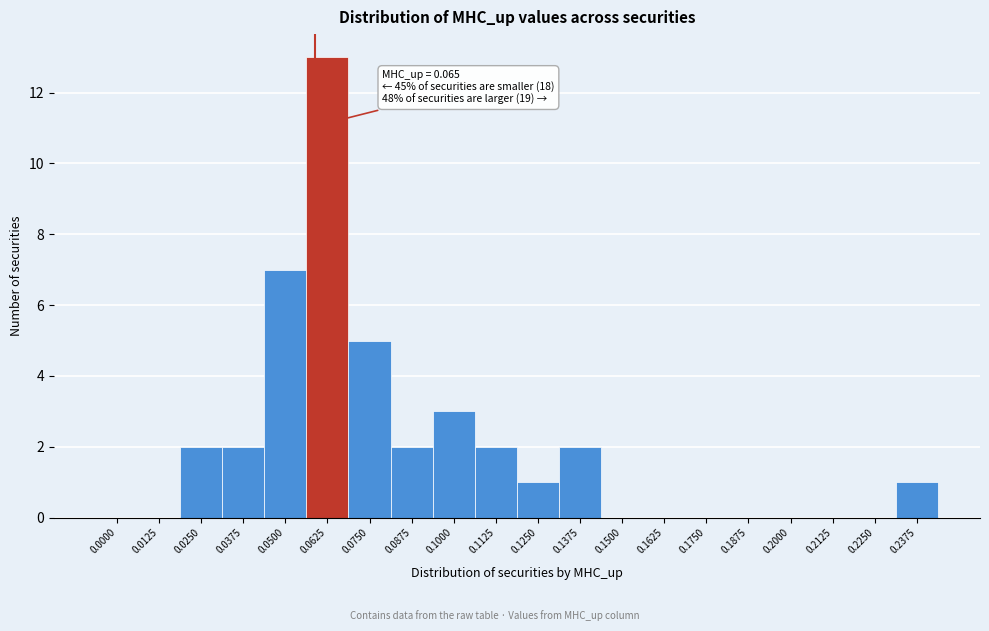

Reading right to left, what are all the values shown in this chart?

0.2375=1	0.2250=0	0.2125=0	0.2000=0	0.1875=0	0.1750=0	0.1625=0	0.1500=0	0.1375=2	0.1250=1	0.1125=2	0.1000=3	0.0875=2	0.0750=5	0.0625=13	0.0500=7	0.0375=2	0.0250=2	0.0125=0	0.0000=0